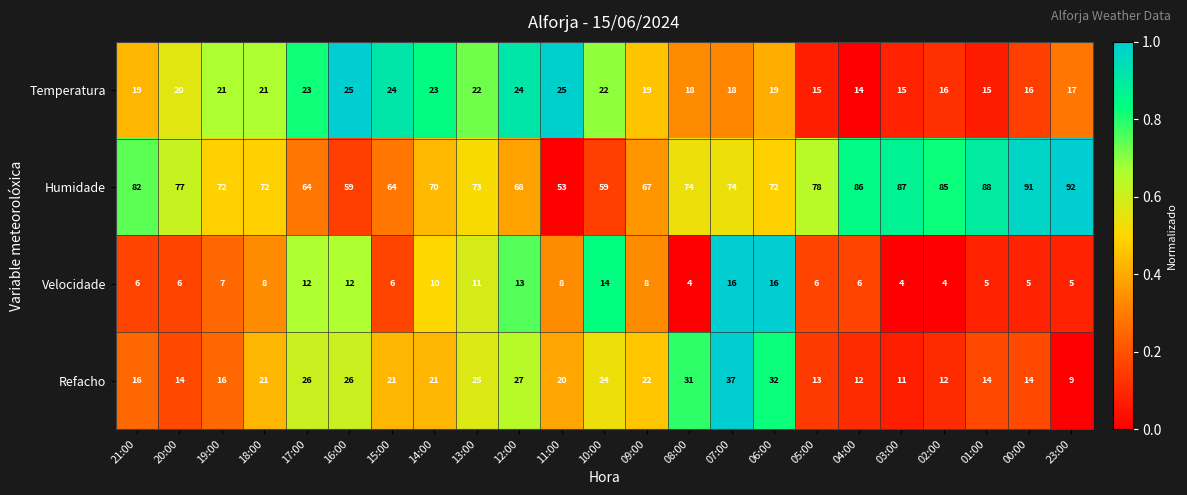

Is it true that Refacho equals 2 at 23:00?

False